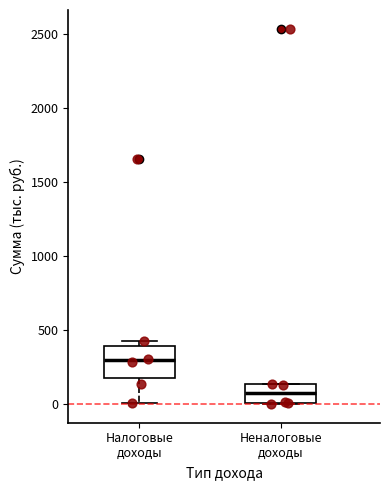

Reading left to right, transcribe this box plot: for each box, give where its median line is, the range the box spans, and where its two whiskers end, as read against the y-axis. The values are not printed on the chart, so give them approximately, as read against the axis.

Налоговые доходы: median 300, box 200 to 400, whiskers 0 to 450
Неналоговые доходы: median 50, box 0 to 150, whiskers 0 to 150